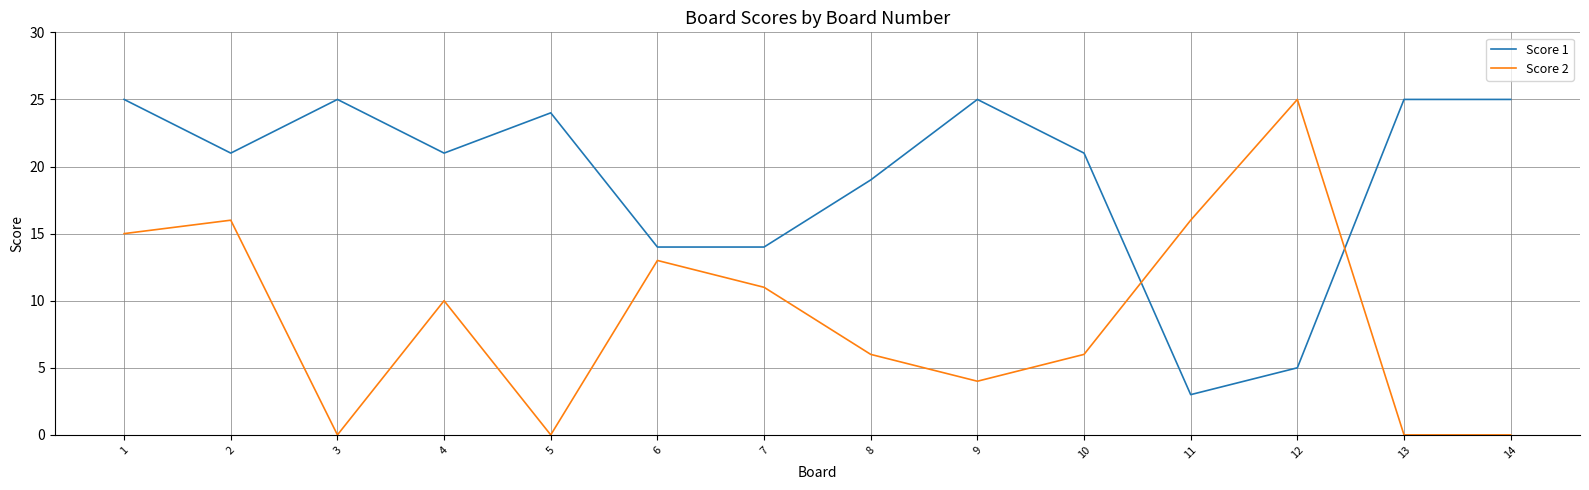

After their last crossing, which series has the higher values: Score 2 or Score 1?

Score 1